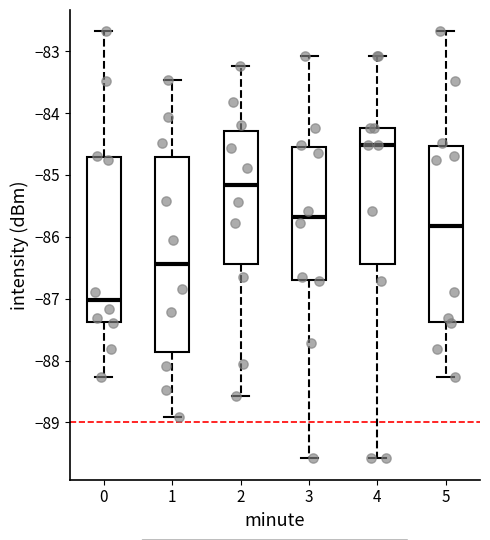

Comparing the boxes themselves (not the whiskers), which one is the tallest?

1